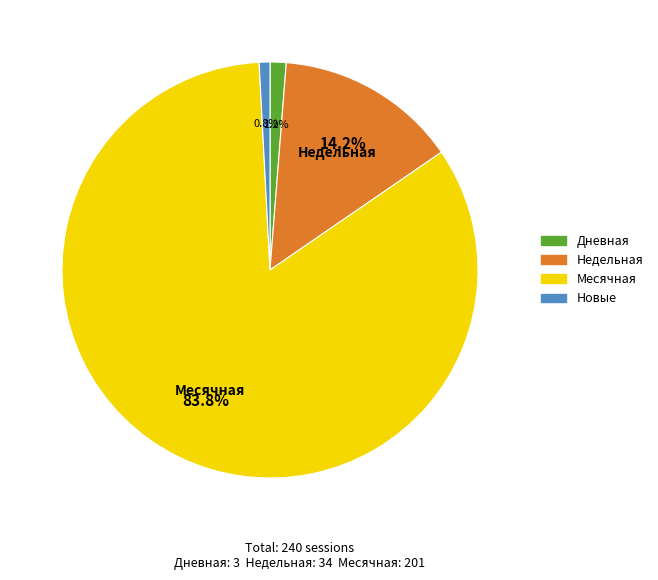

How many slices are in this pie chart?

4